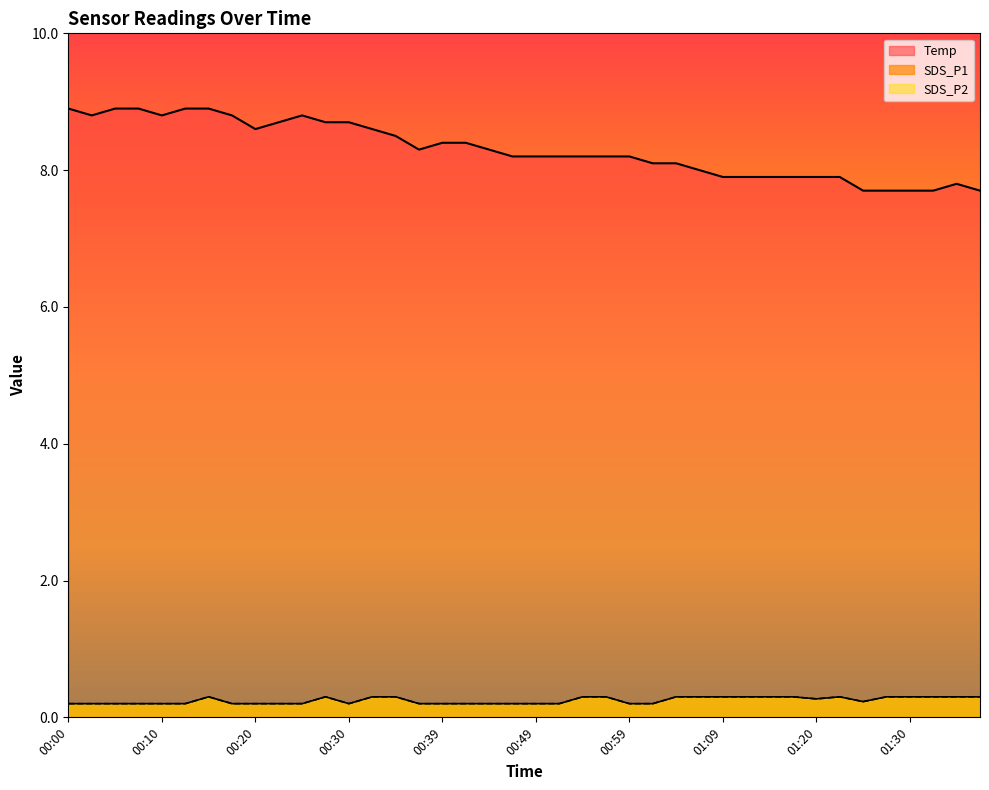

True or false: SDS_P2 and Temp cross at least once.

False